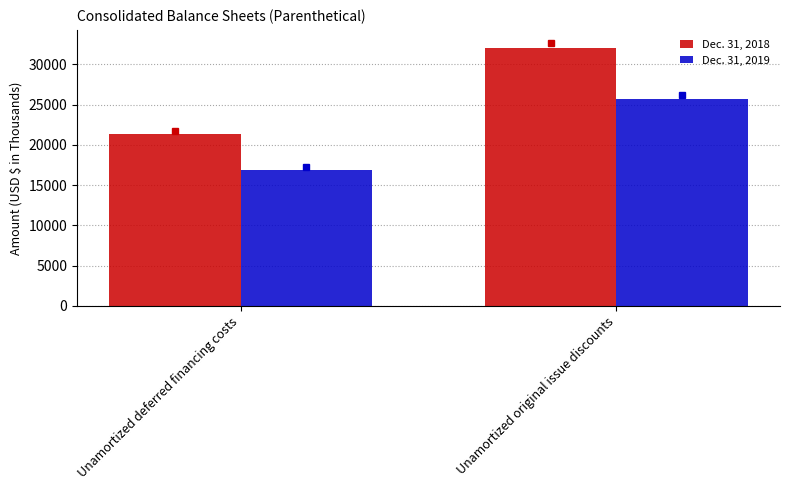

What is the label of the 2nd bar from the left?

Unamortized original issue discounts